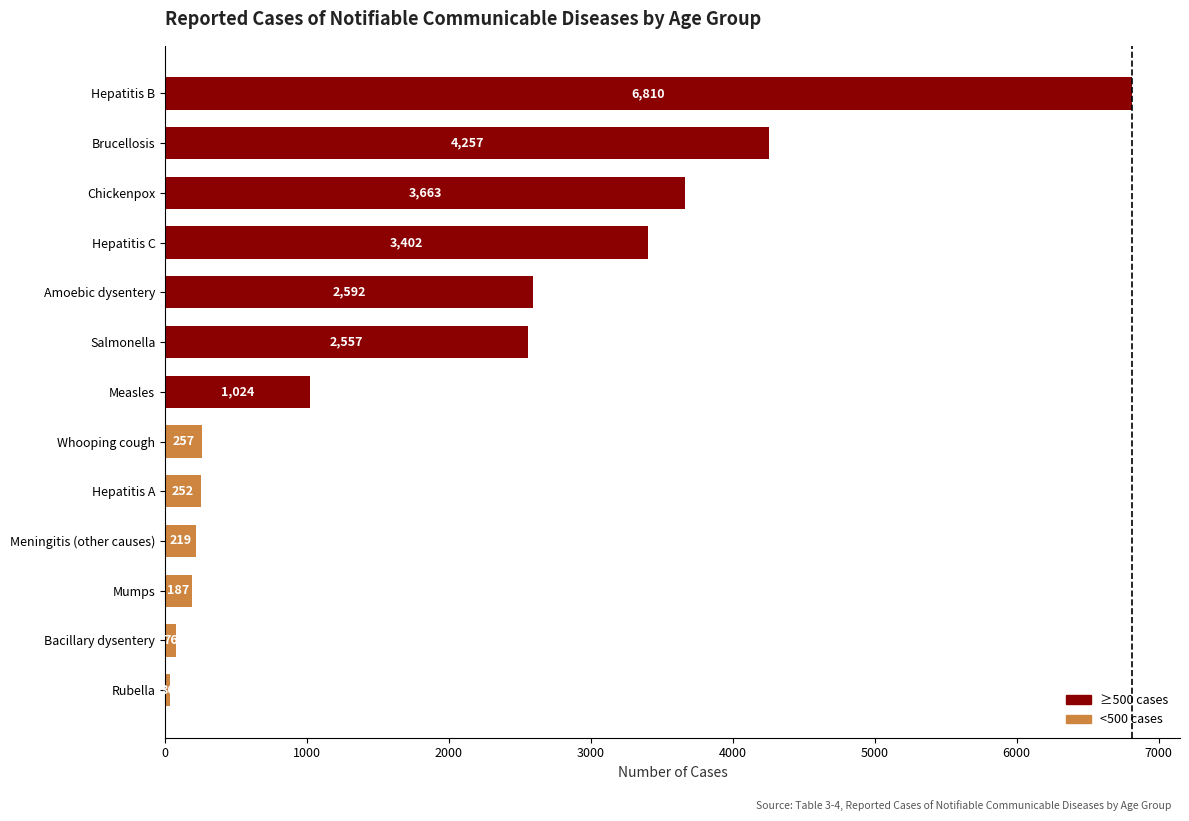

What is the change in value from Bacillary dysentery to Salmonella?

+2481